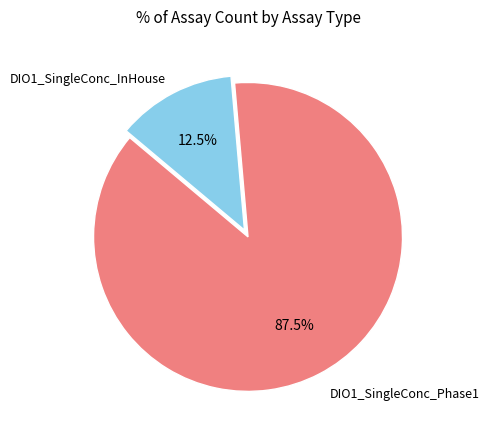

Count the number of slices in the pie.

2